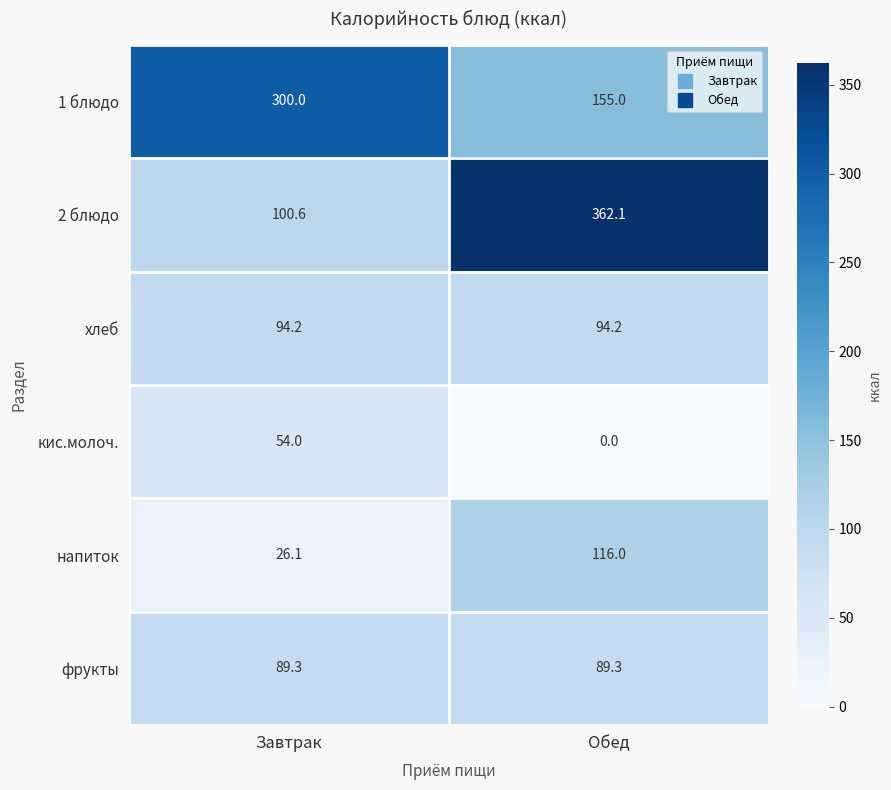

True or false: 2 блюдо has a value of 100.6 at Завтрак.

True